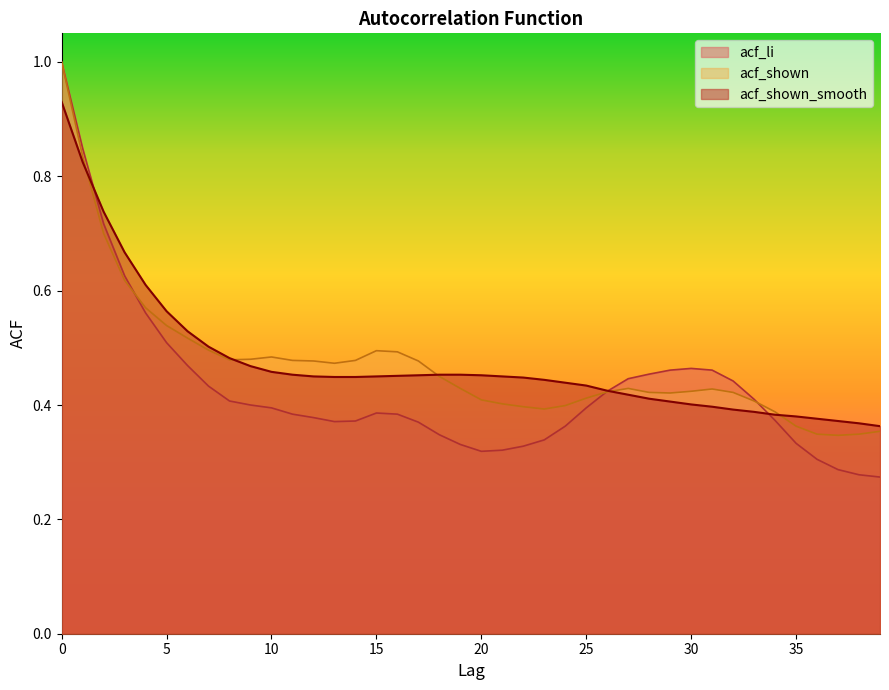

Is it true that acf_li equals 0.2 at 9?

False